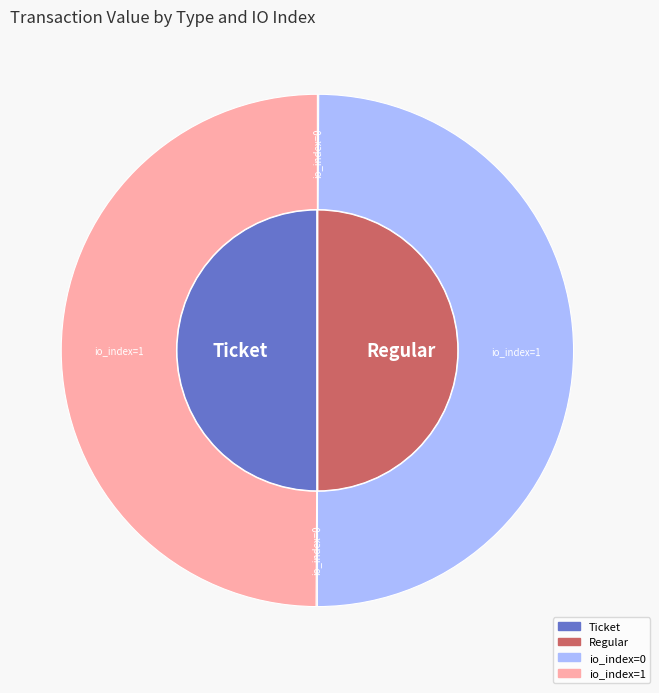

What percentage do io_index=0 and io_index=1 together represent?

100.0%